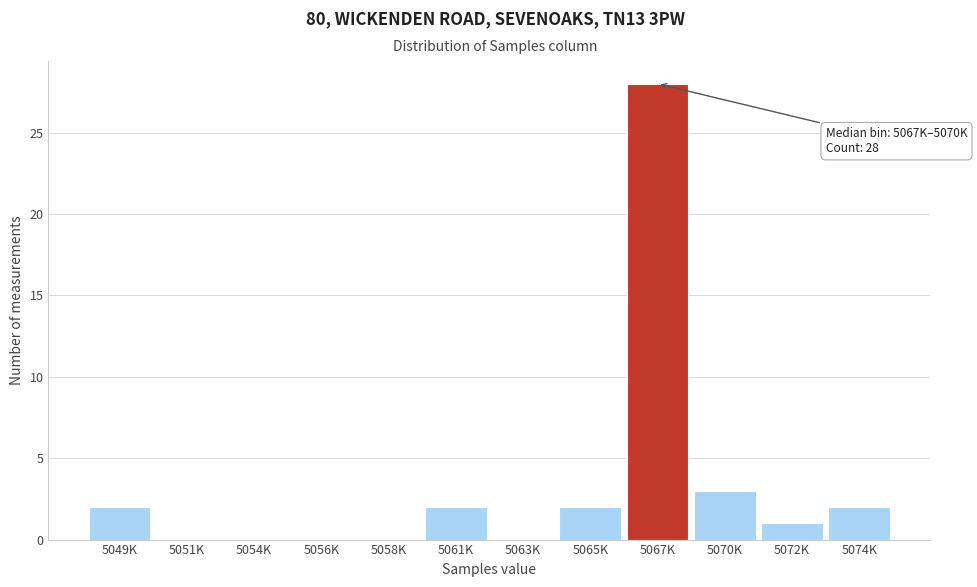

Reading left to right, what are all the values shown in this chart?

5049K=2	5051K=0	5054K=0	5056K=0	5058K=0	5061K=2	5063K=0	5065K=2	5067K=28	5070K=3	5072K=1	5074K=2